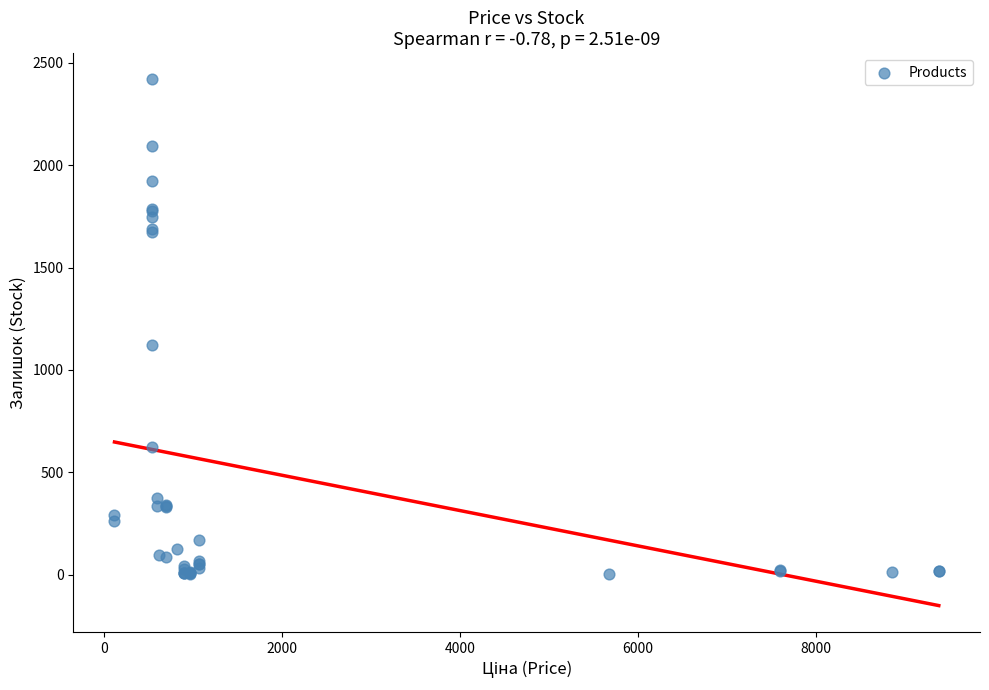

What Y value in the scatter plot is closest to 1210?

1120